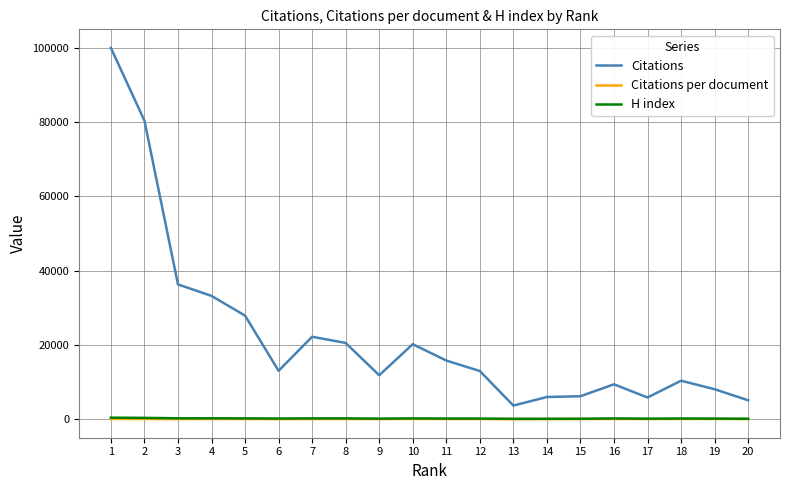

Which series has the widest spread of values?

Citations